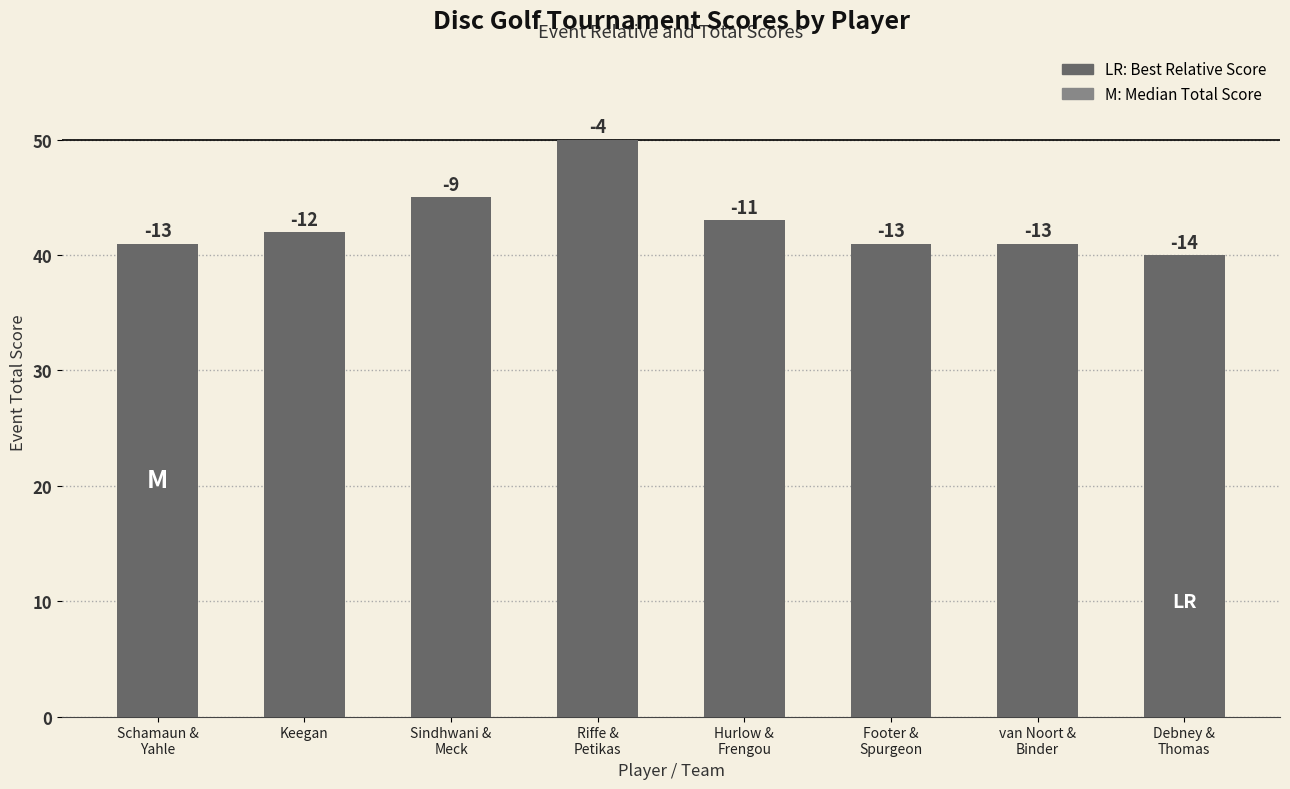

How many bars are there in total?

8